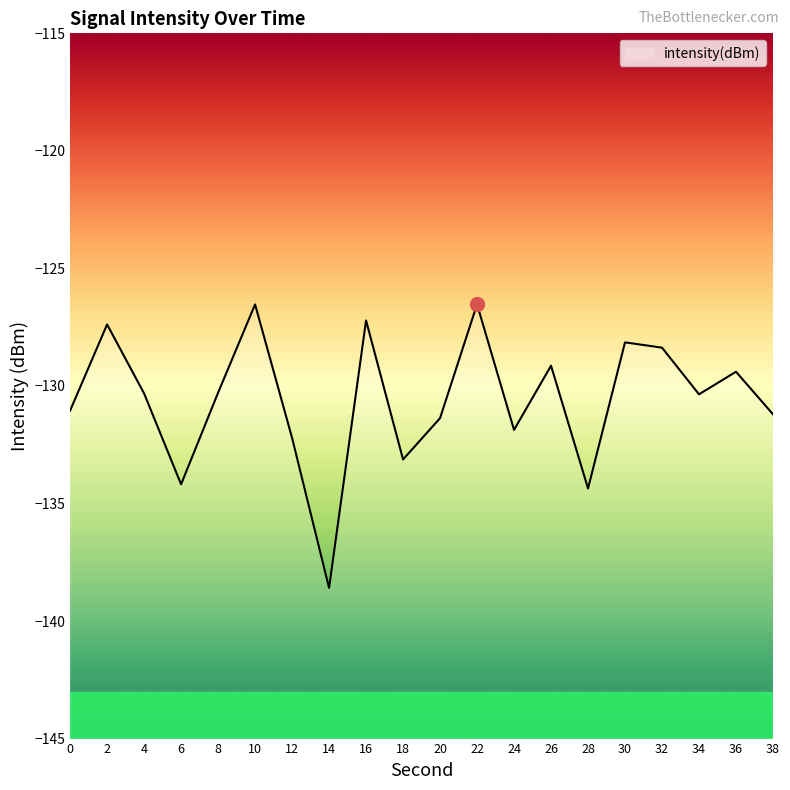

The chart shows a value of -134.2 at 6. True or false?

True